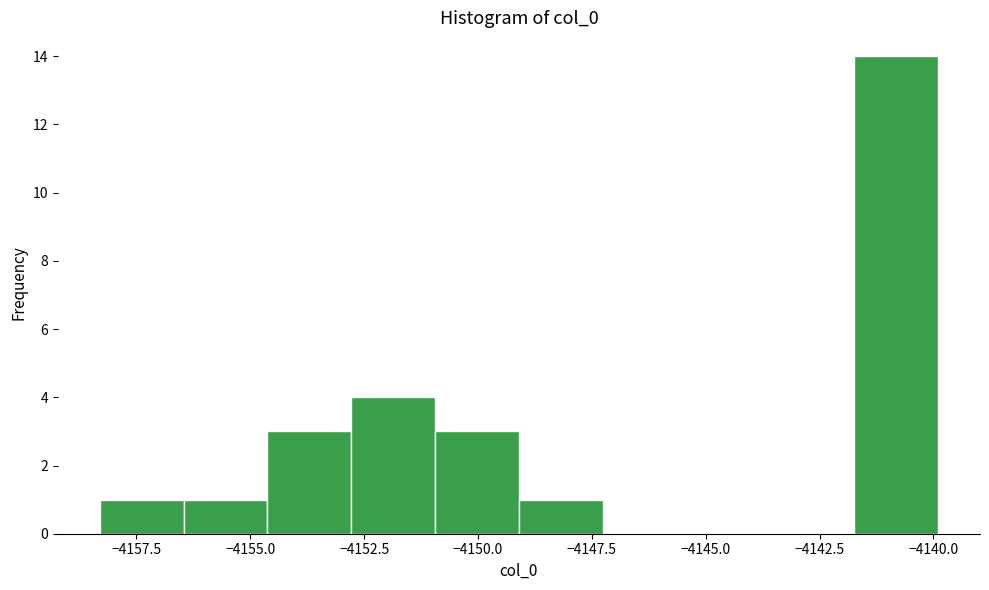

Around what value on the x-axis is the tallest bar? Give the approximate position of its centre, as read against the axis.

-4141.0